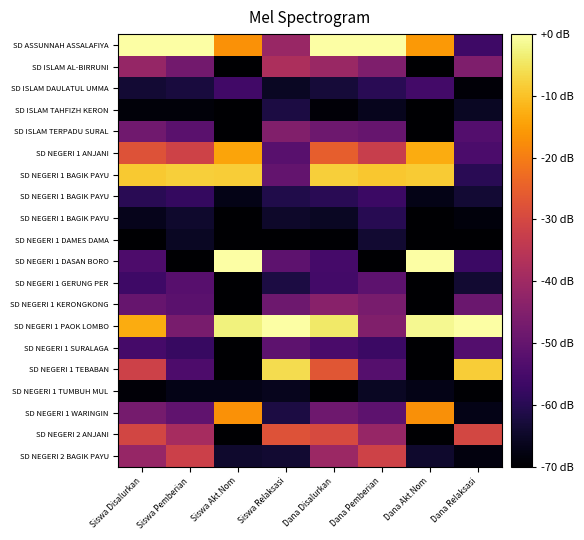

Which has a higher value, Dana Pemberian or Dana Disalurkan?

Dana Pemberian